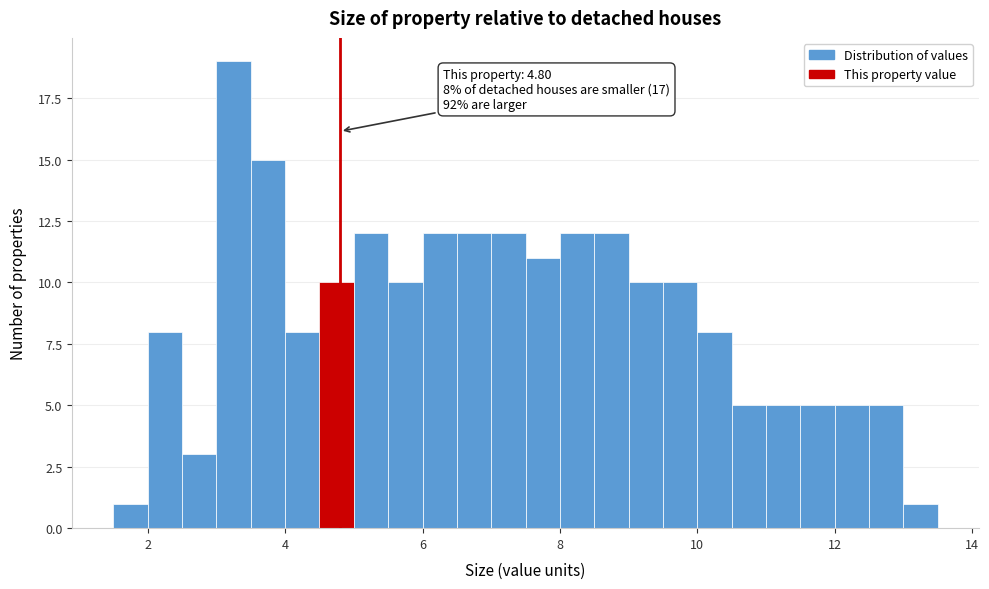

Around what value on the x-axis is the tallest bar? Give the approximate position of its centre, as read against the axis.

3.2